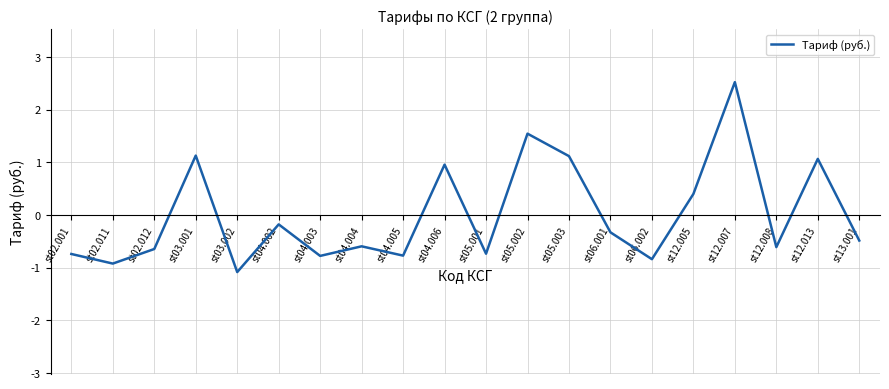

How many values are below 0?

13